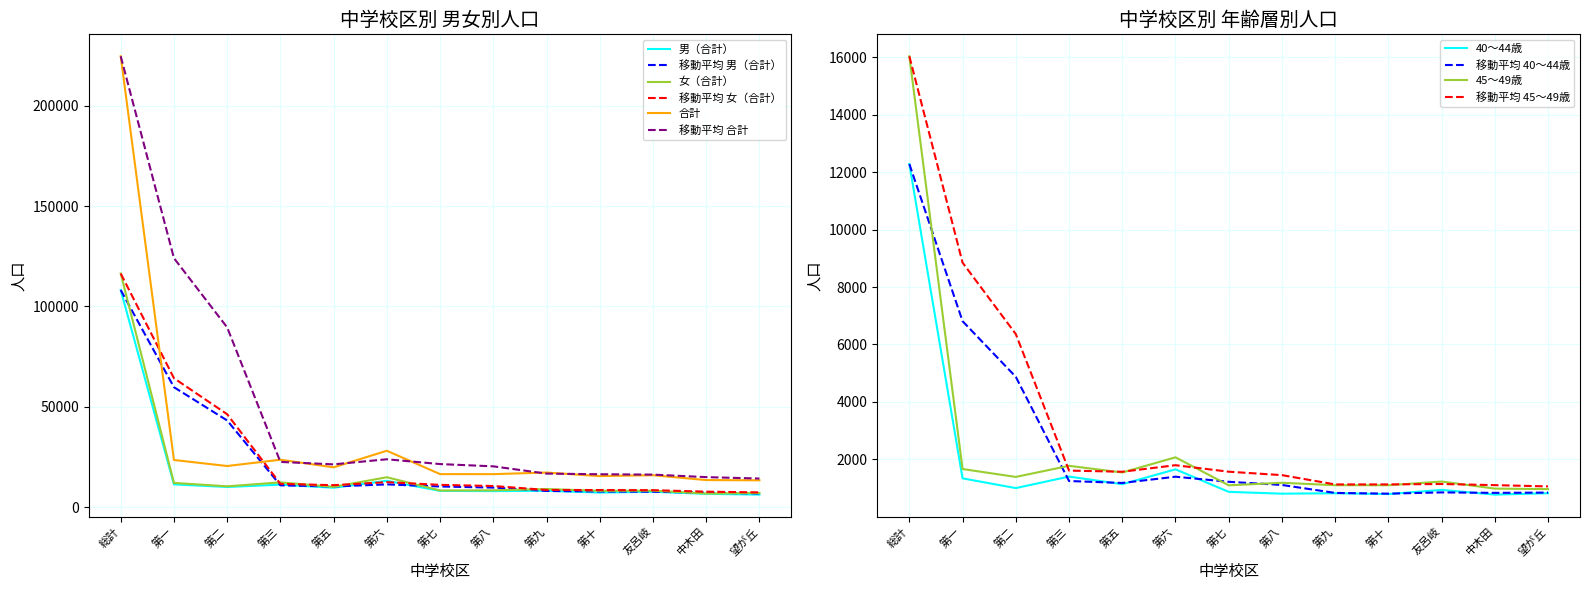

What is the minimum value for 45〜49歳?

960.0